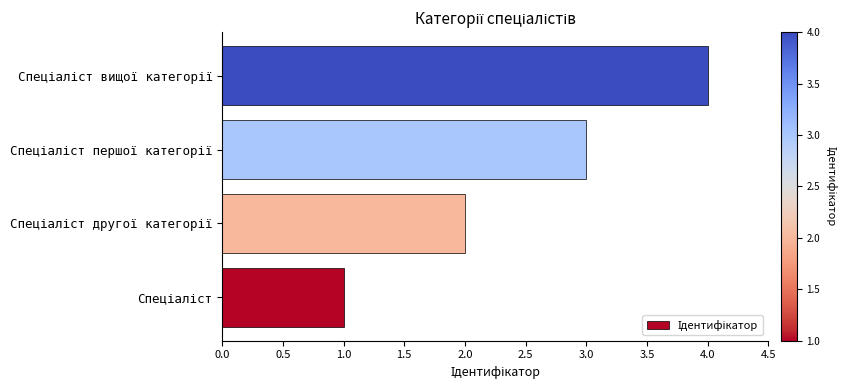

What is the greatest value displayed?

4